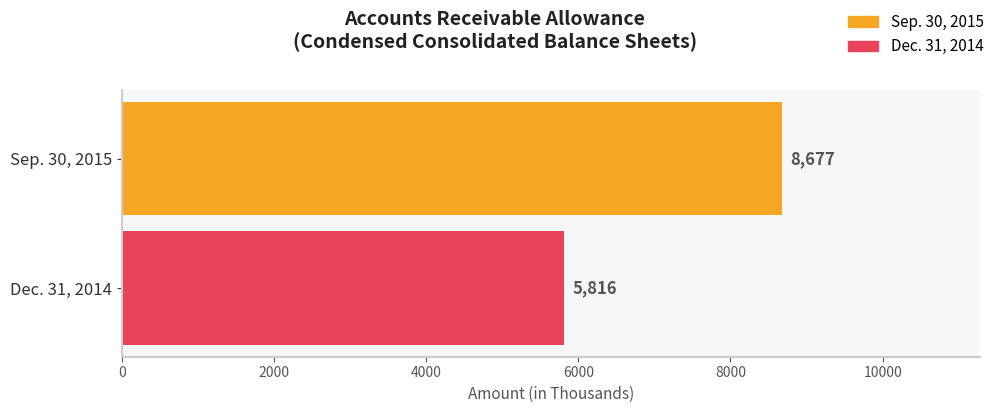

Which series has the largest range (max minus min)?

Sep. 30, 2015